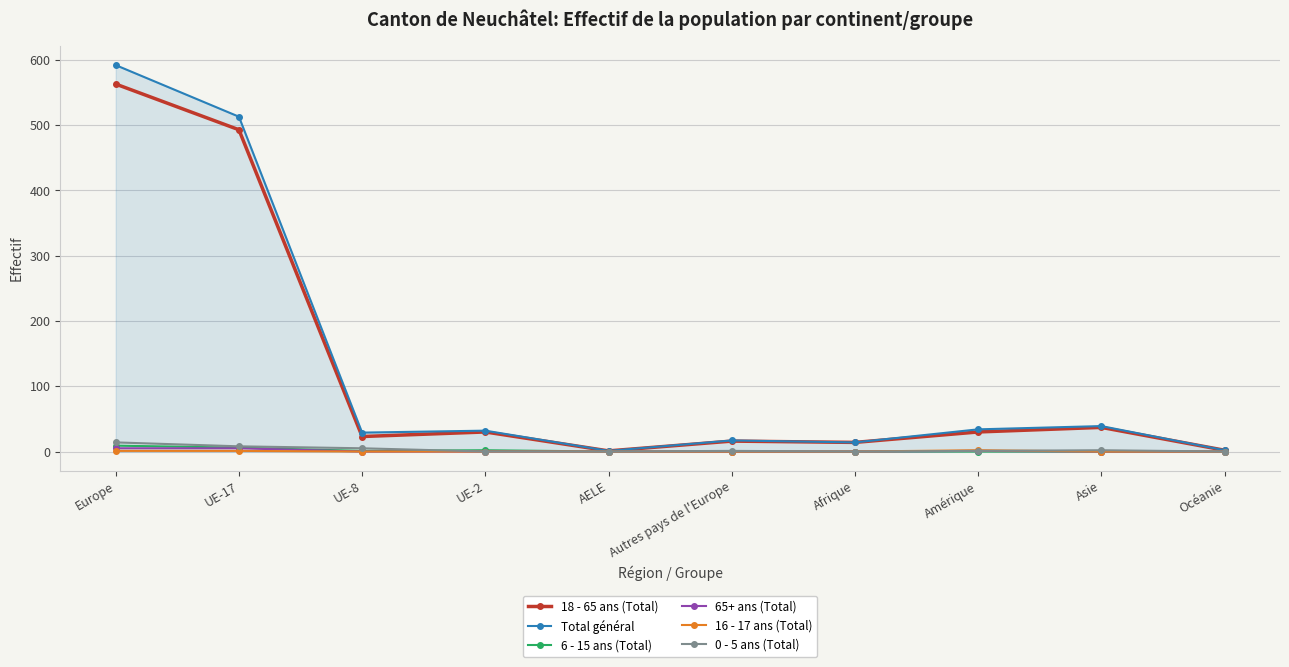

Which series changed the most between UE-17 and Amérique?

Total général